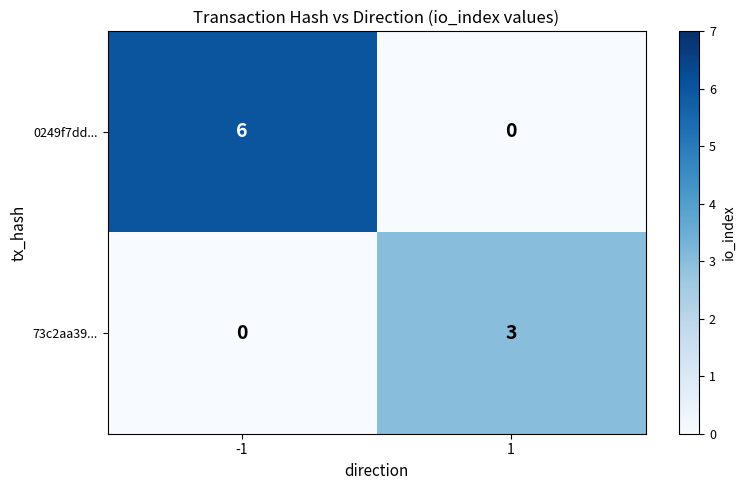

The 73c2aa39... series shows 1 at 1. True or false?

False